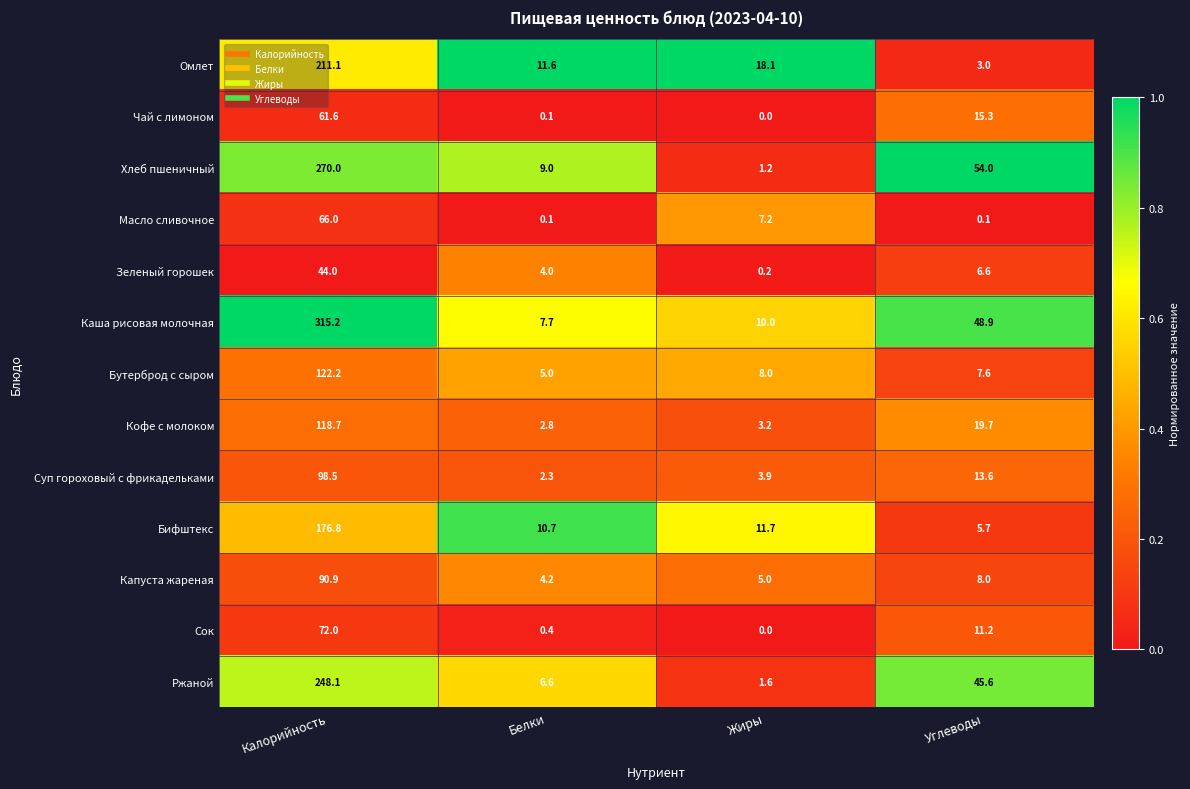

What is the spread (max minus min) of values at Углеводы?

53.9